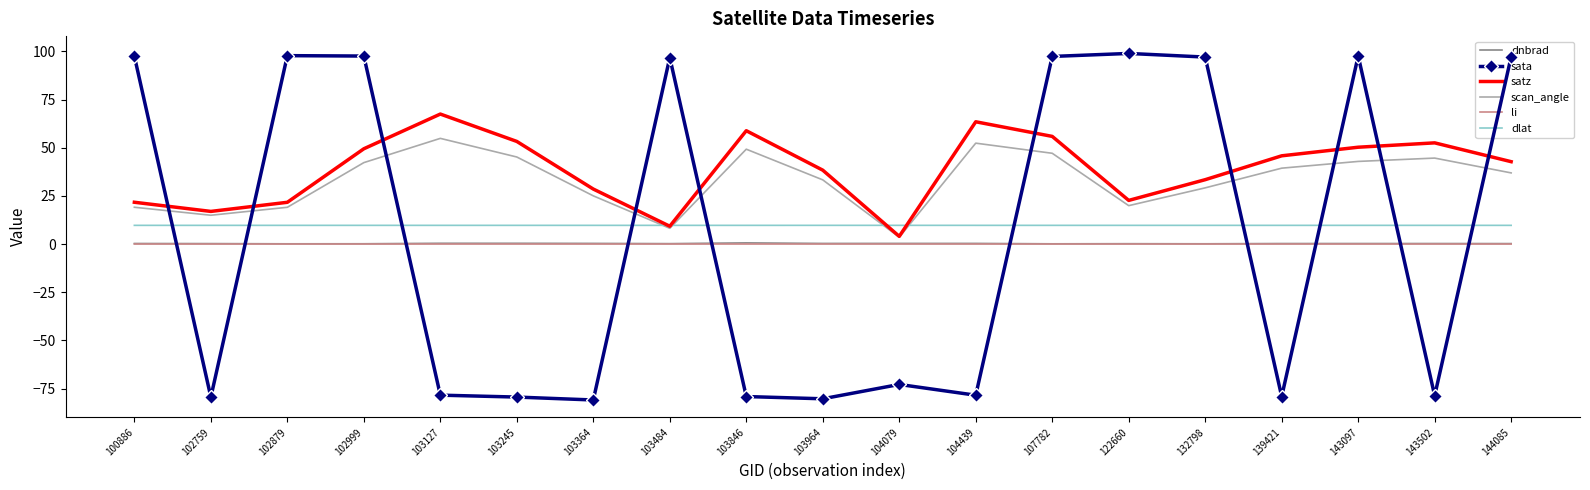

How many times do satz and sata cross each other?

10